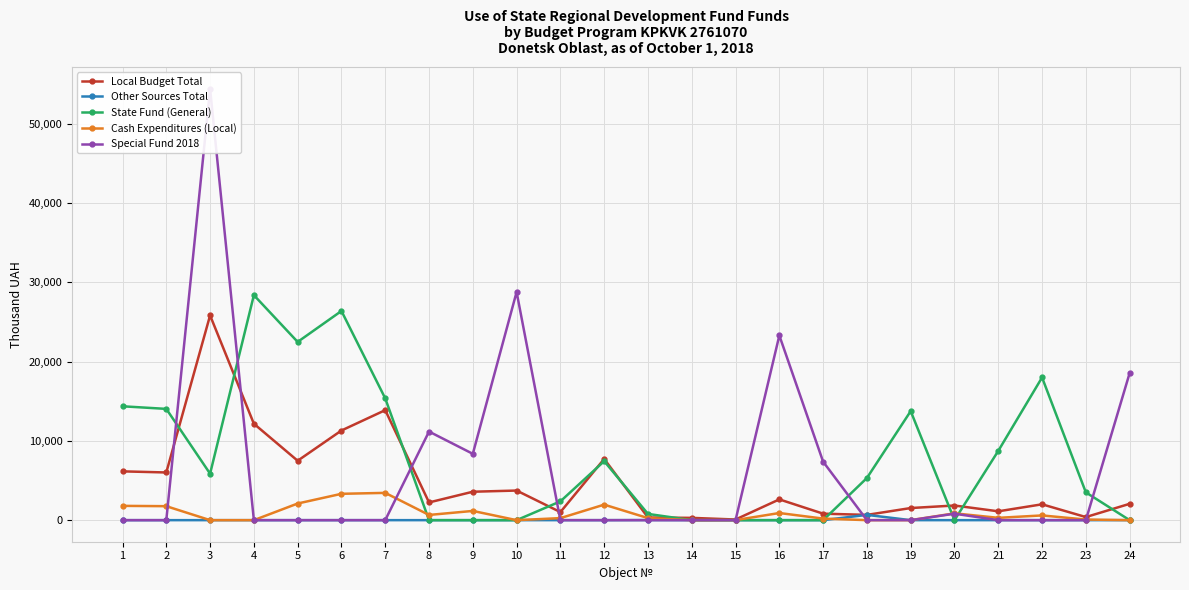

Count the number of data series in this chart.

5